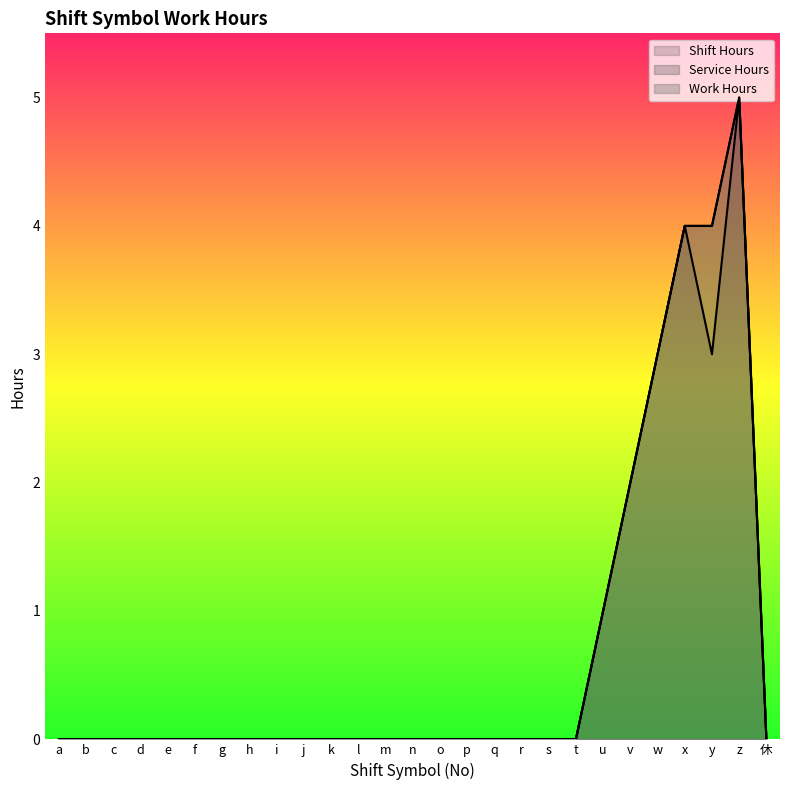

True or false: Work Hours and Shift Hours cross at least once.

False